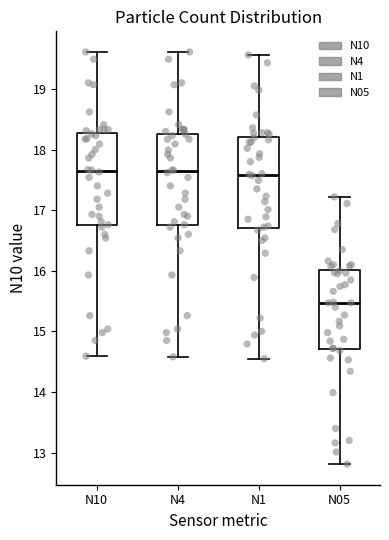

Reading left to right, read every box against the y-axis: the position of its median line, the range the box covers, and the ends of its whiskers. The values are not printed on the chart, so give them approximately, as read against the axis.

N10: median 17.6, box 16.8 to 18.3, whiskers 14.6 to 19.6
N4: median 17.6, box 16.8 to 18.3, whiskers 14.6 to 19.6
N1: median 17.6, box 16.7 to 18.2, whiskers 14.6 to 19.6
N05: median 15.5, box 14.7 to 16.0, whiskers 12.8 to 17.2